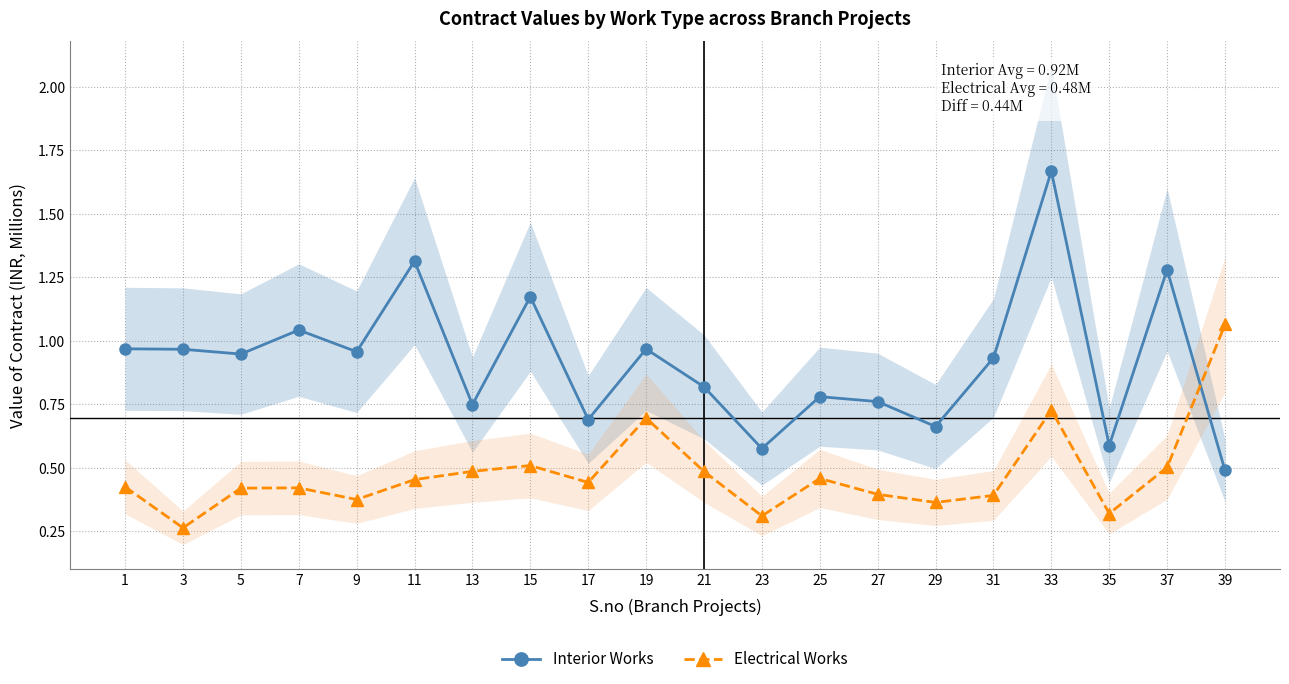

What is the minimum value for Interior Works?

0.5